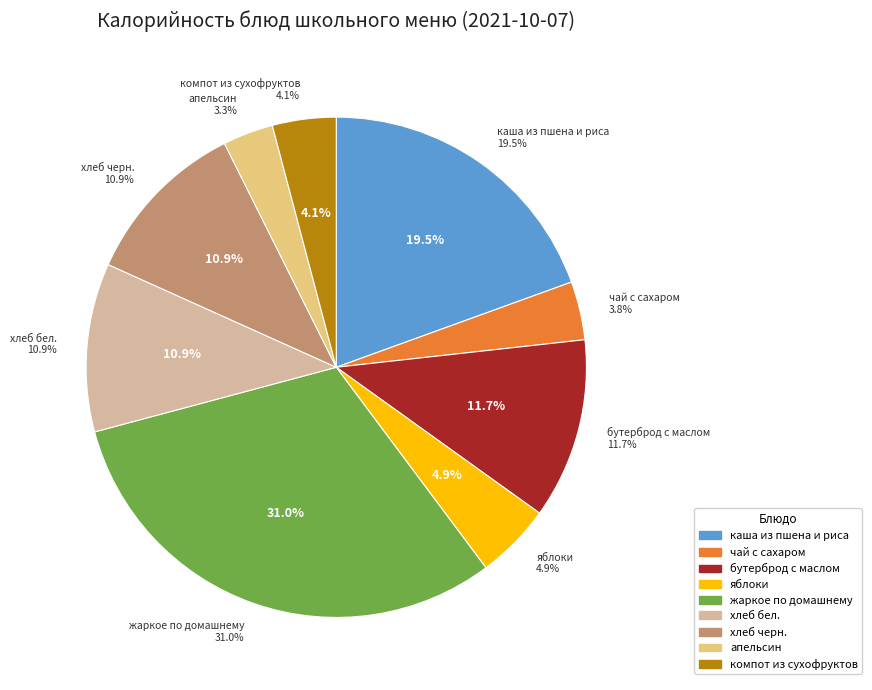

What portion of the pie excludes апельсин?

96.7%